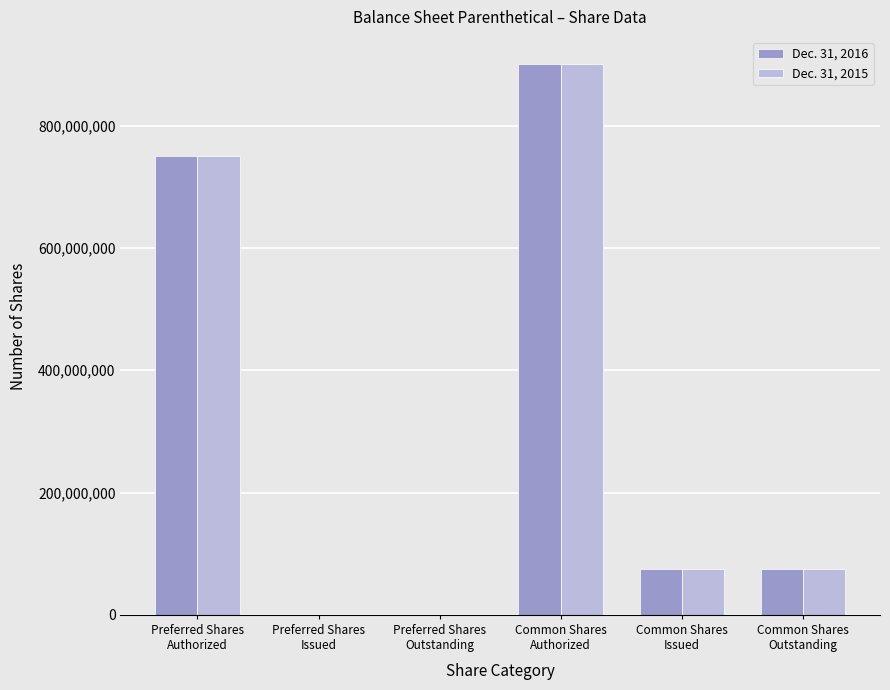

What is the difference between the Dec. 31, 2015 values at Preferred Shares
Authorized and Preferred Shares
Outstanding?

750000000